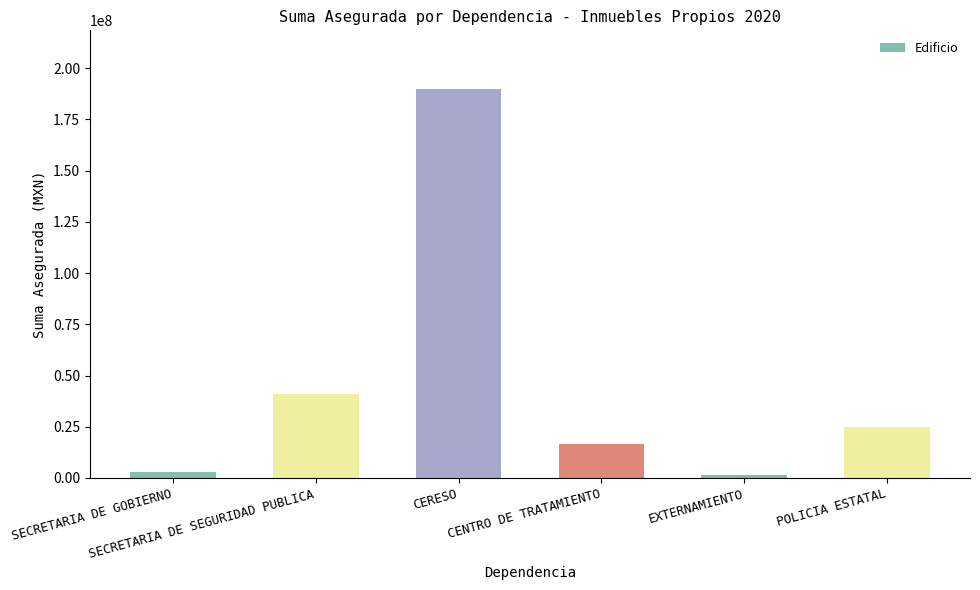

What is the label of the 2nd bar from the right?

EXTERNAMIENTO